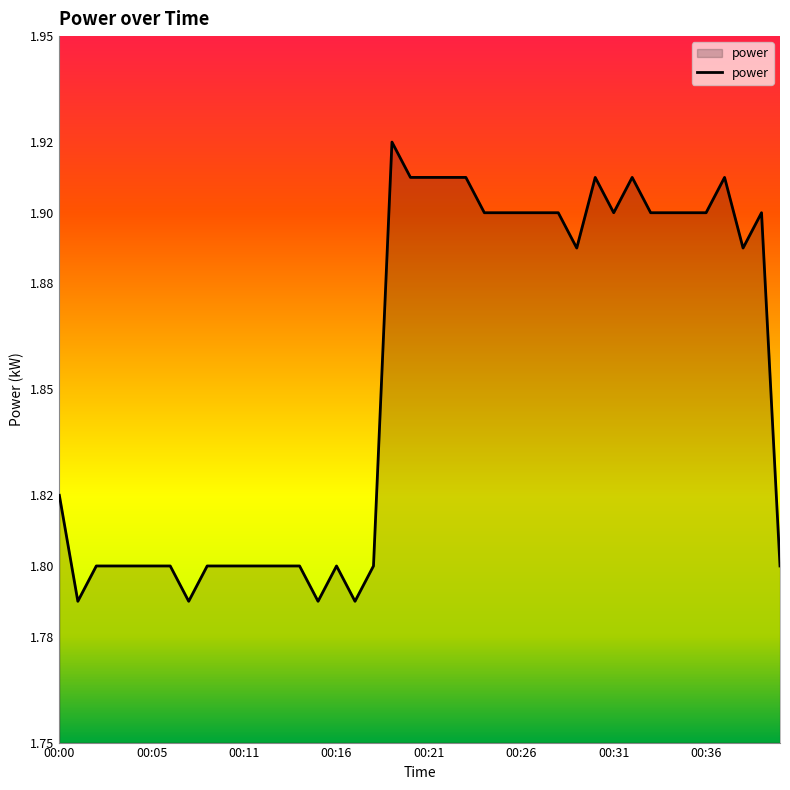

What is the average value?

1.9